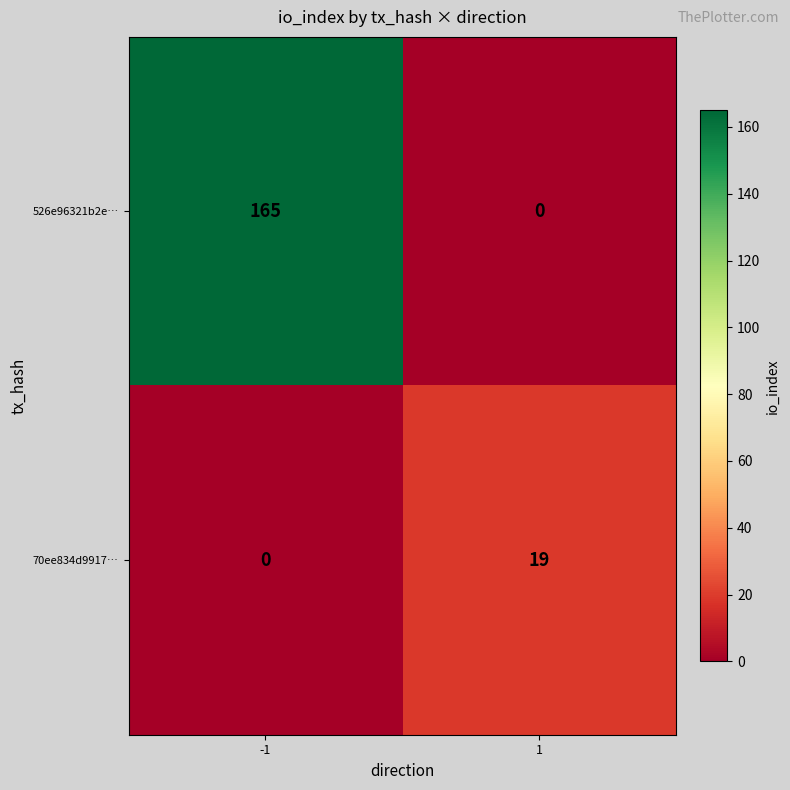

Reading left to right, extract all data points from this chart.

526e96321b2e…: 165	0
70ee834d9917…: 0	19